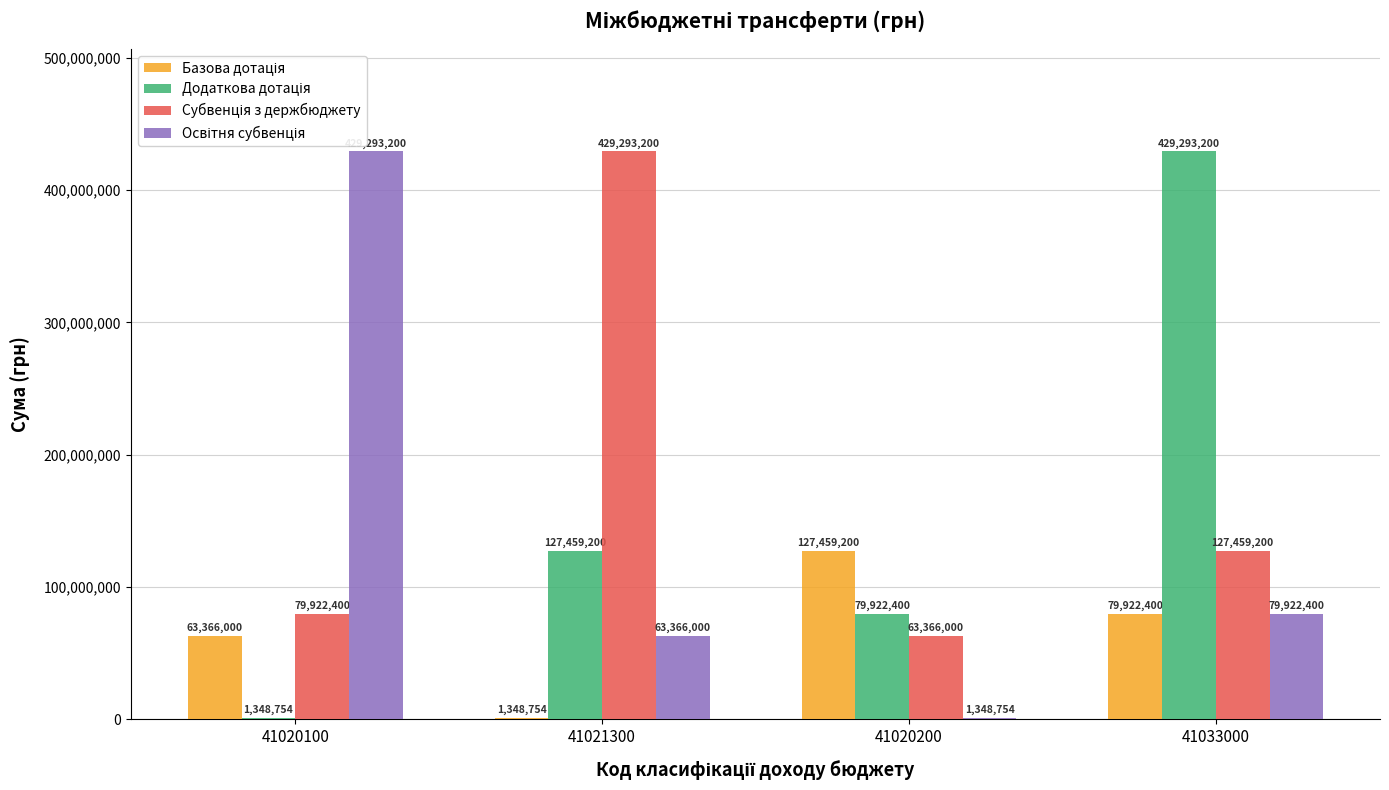

What is the total value across all series at 41020200?

272096354